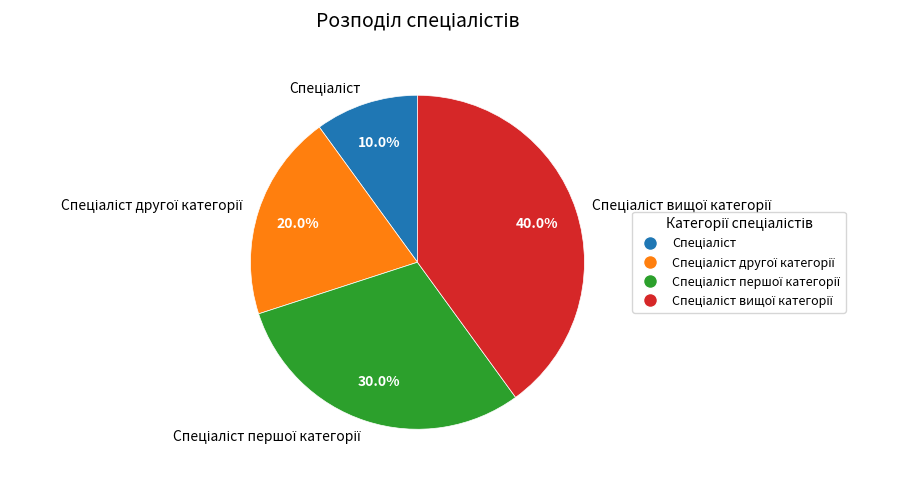

Is there any slice that represents more than half of the pie?

No